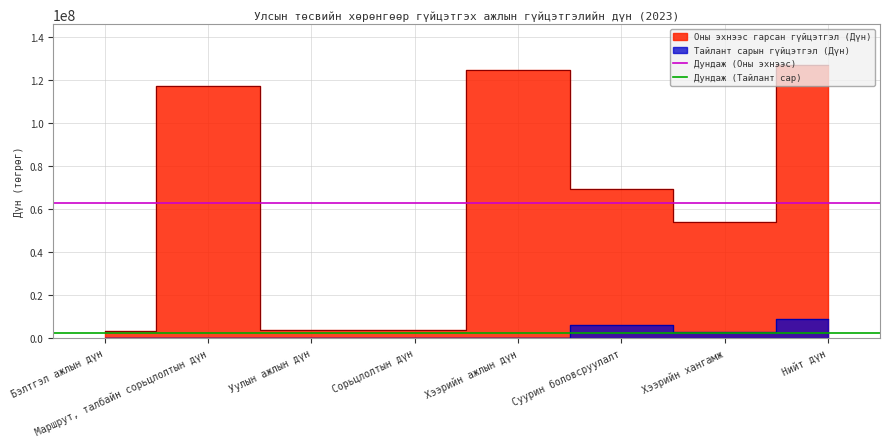

List the series in order of their overall mean, lowest first.

Дундаж (Тайлант сар), Дундаж (Оны эхнээс)